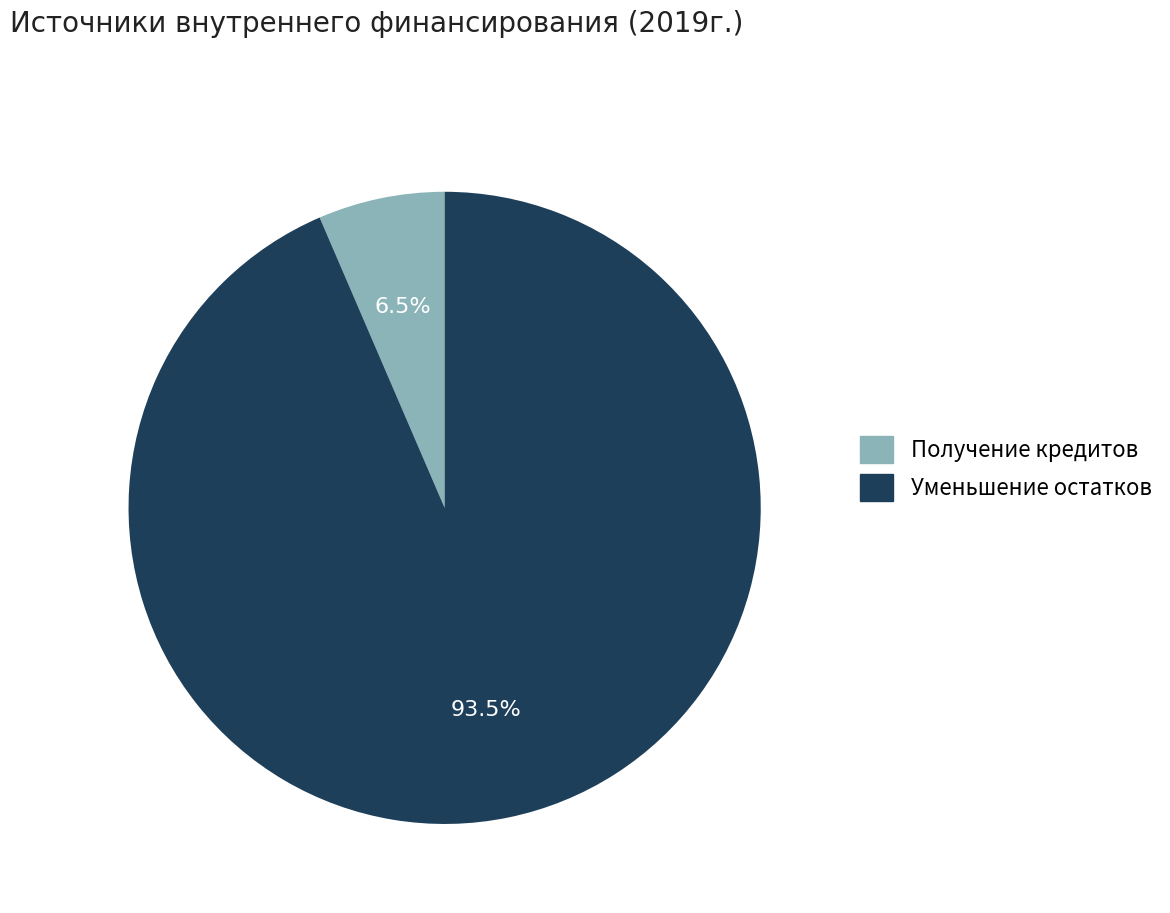

Is there any slice that represents more than half of the pie?

Yes